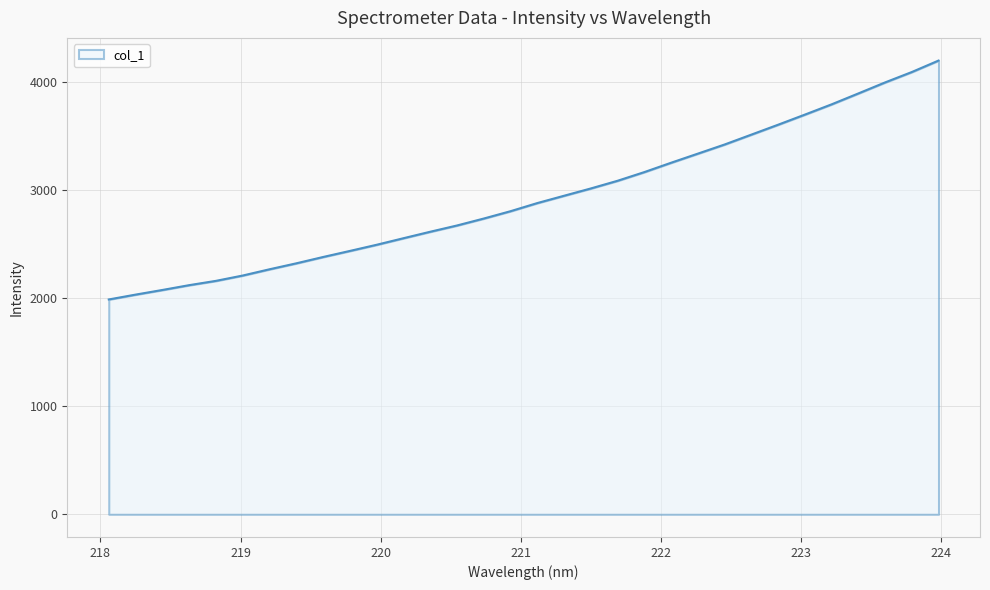

What is the difference between the maximum and minimum values?

2210.4